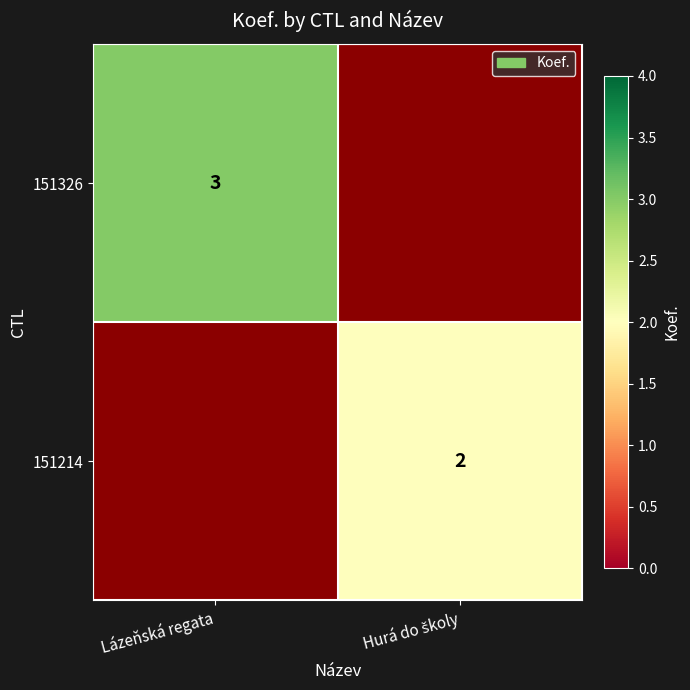

Is it true that 151326 equals 2 at Lázeňská regata?

False